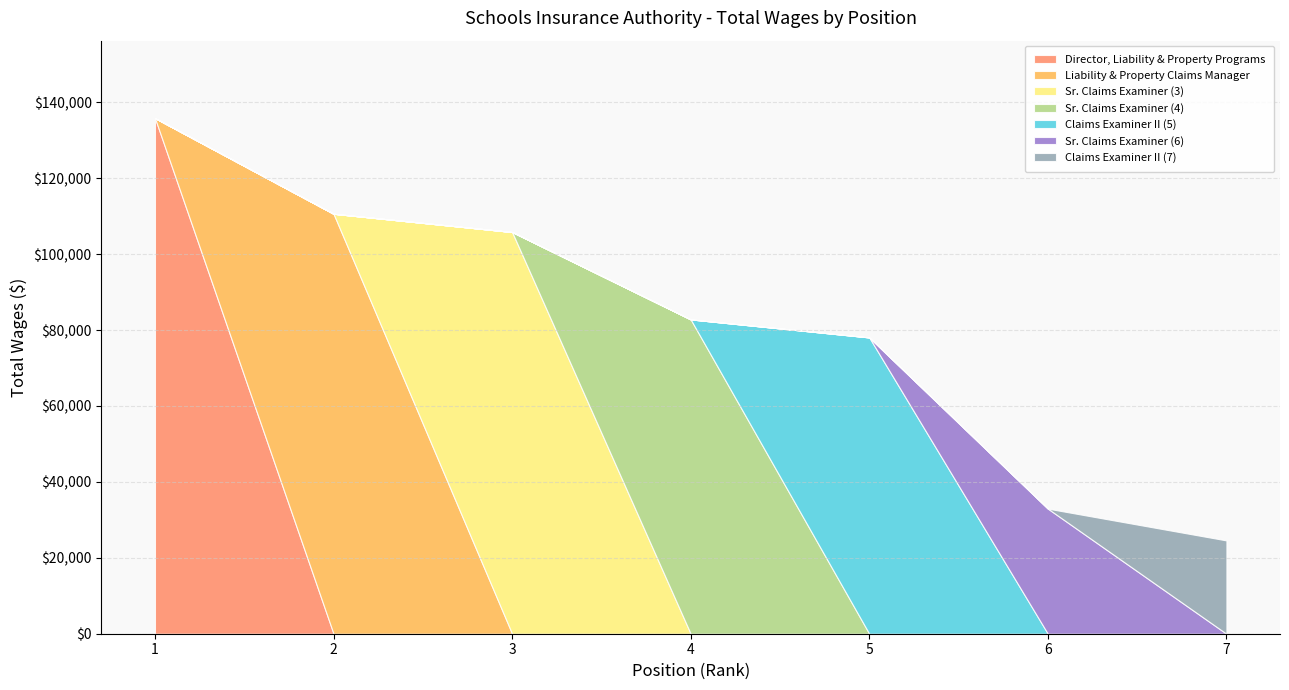

Approximately how many times larger is the value at Sr. Claims Examiner compared to Sr. Claims Examiner?

1.3